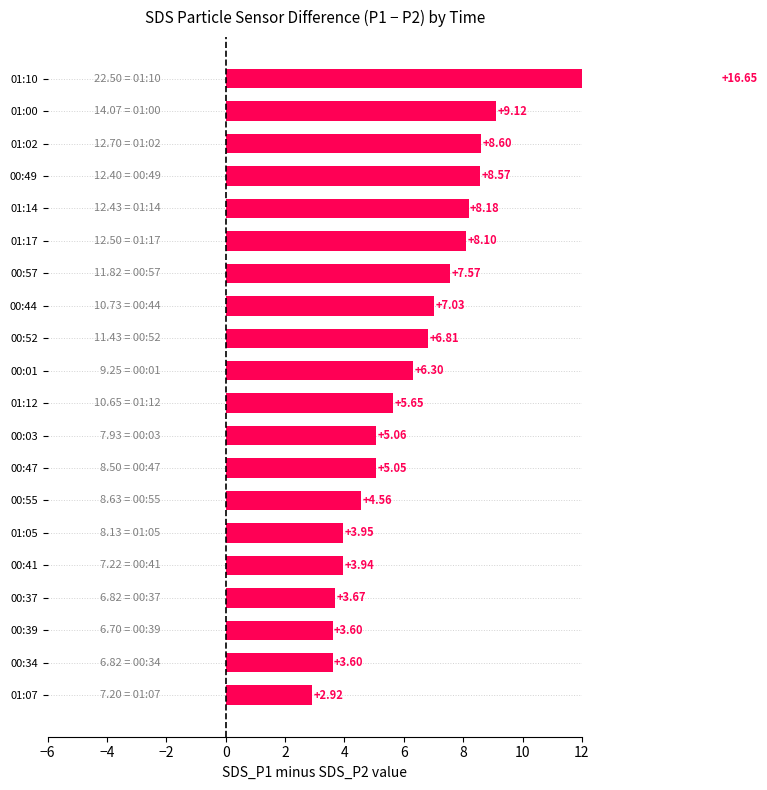

What is the difference between the maximum and minimum values?

13.7